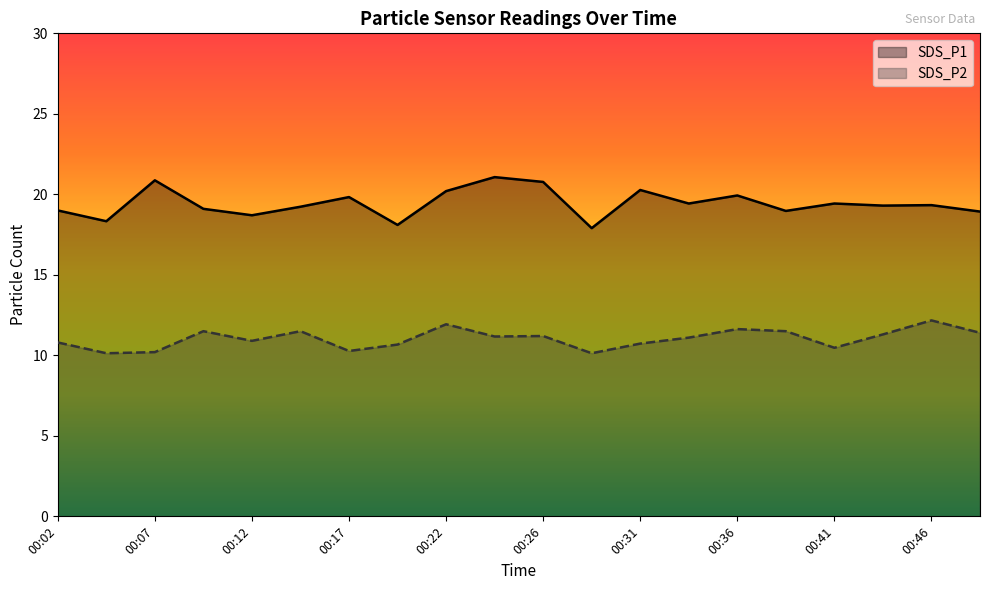

What is the sum of the SDS_P2 values at 00:36 and 00:22?

23.6